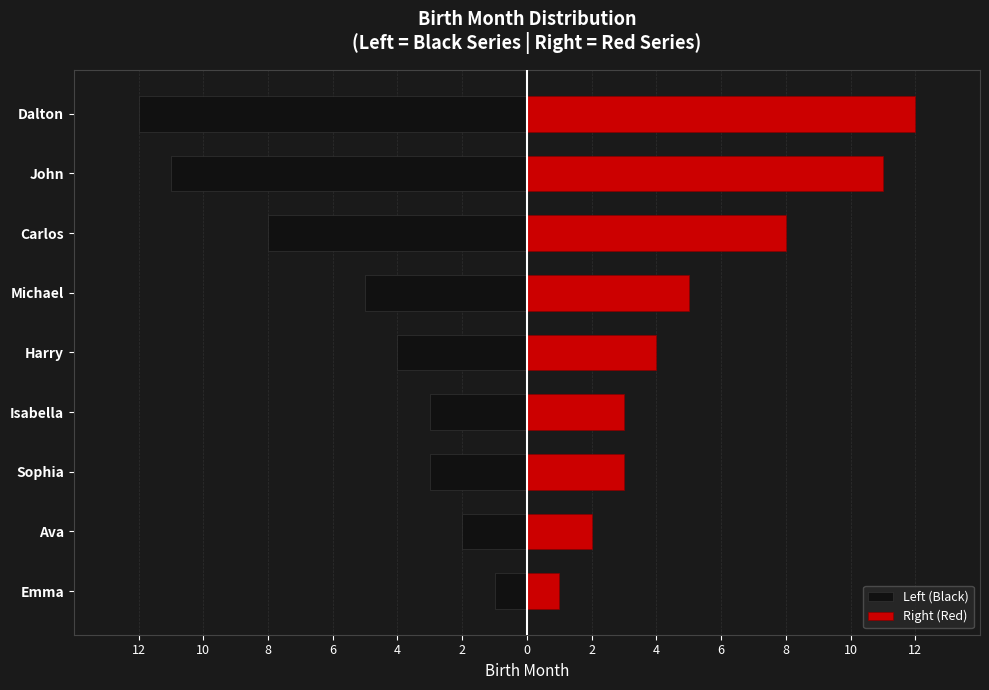

List the series in order of their overall mean, highest first.

Right (Red), Left (Black)